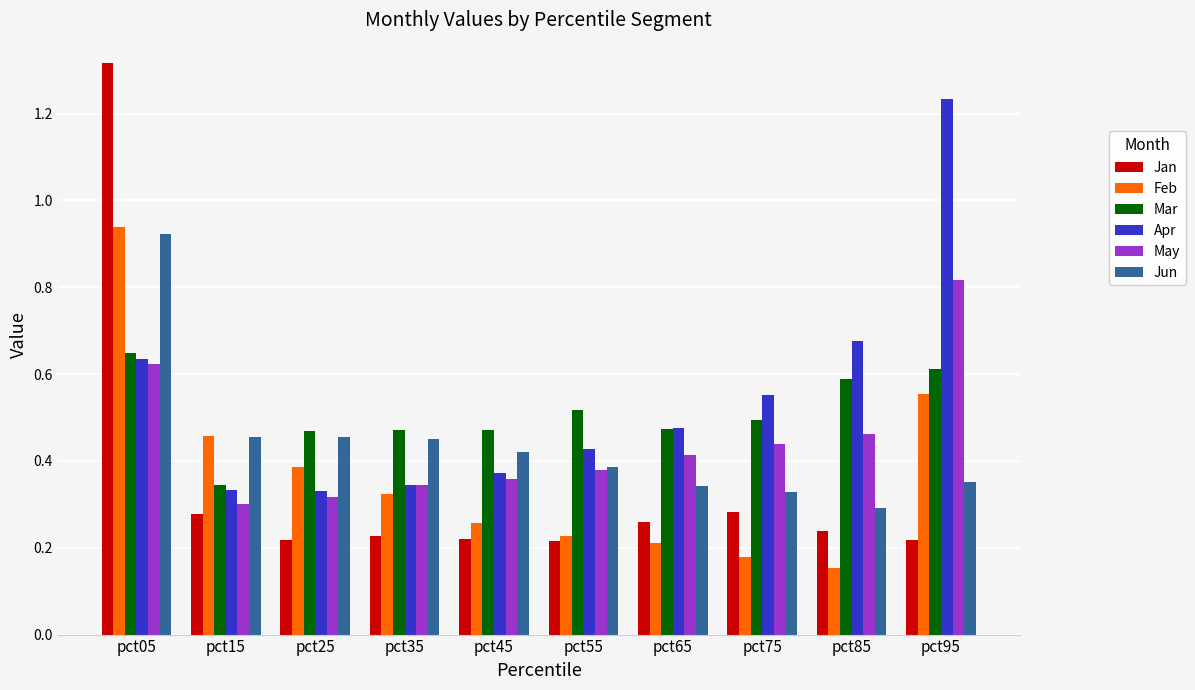

How many groups of bars are there?

10